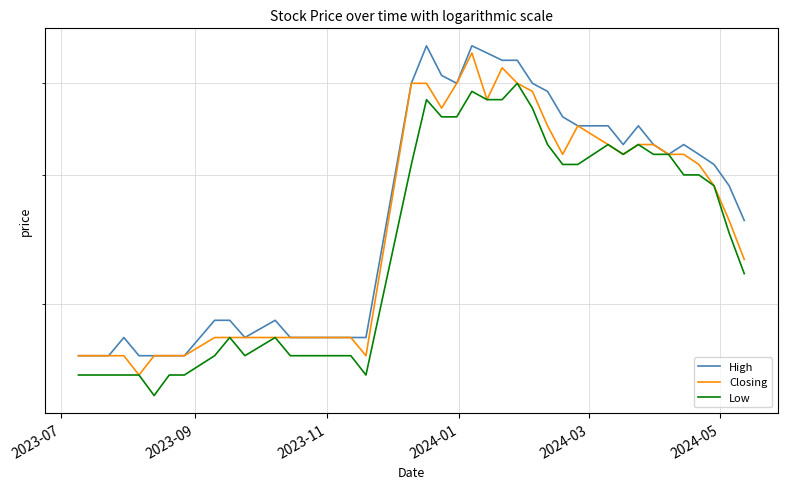

In Low, how many points are lower than both neighbors (excluding endpoints)?

4